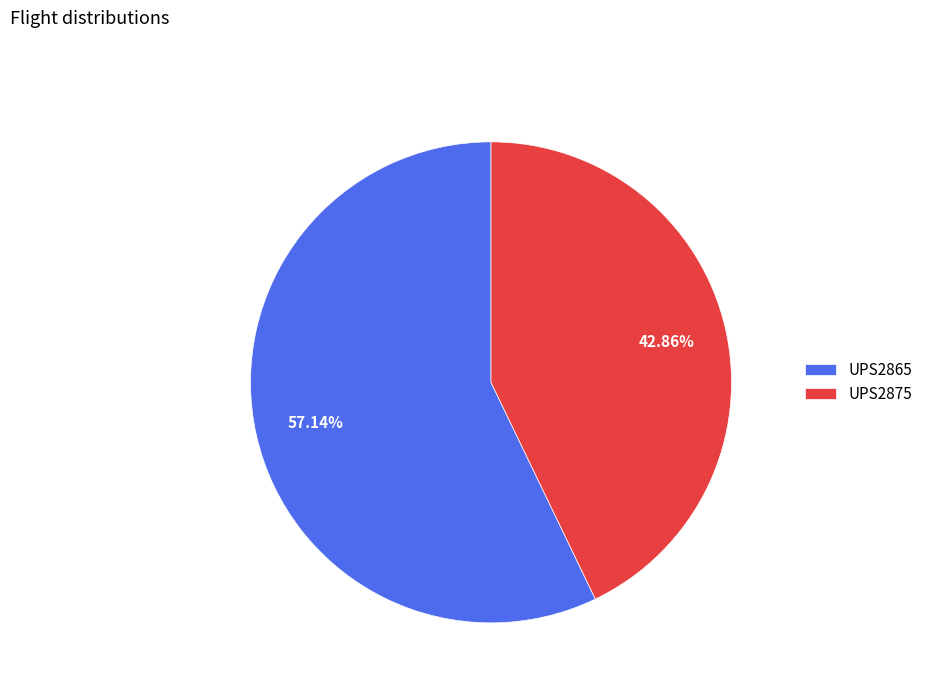

What percentage is the UPS2865 slice, to the nearest percent?

57%